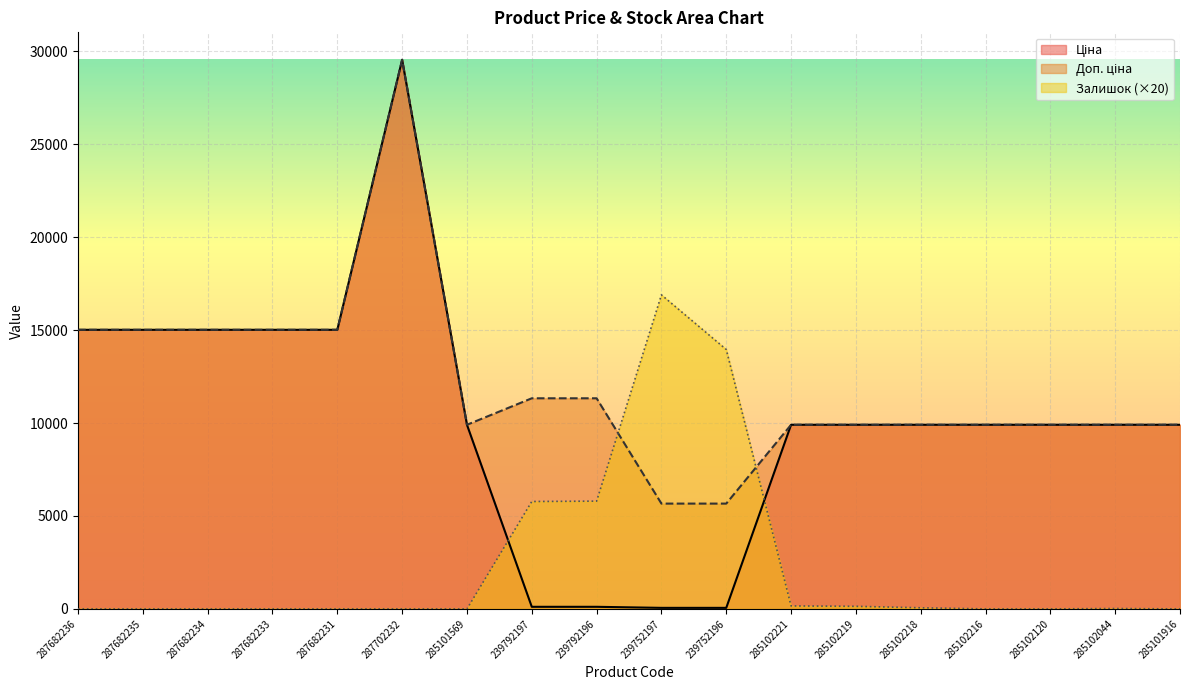

What is the spread (max minus min) of values at 285102216?

9908.5